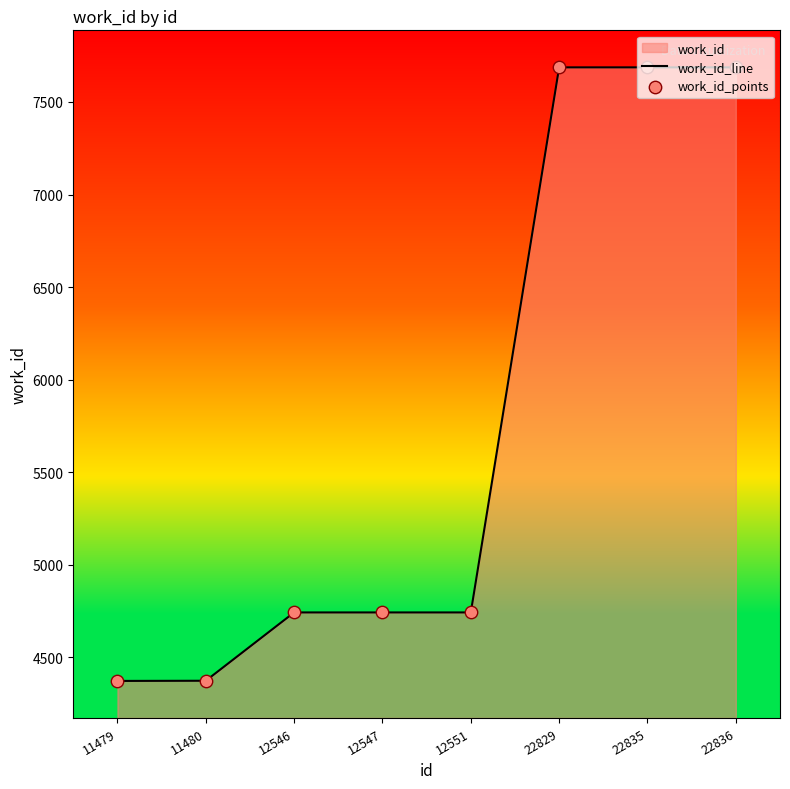

At which category is the sum across all series the highest?

22829